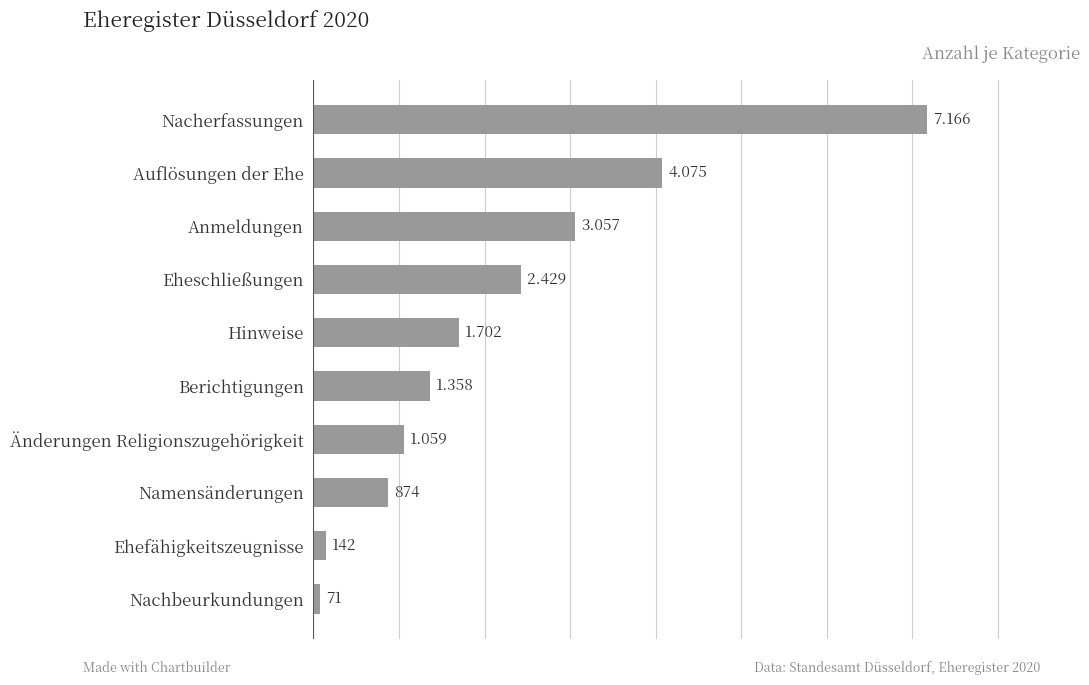

List the labels in order of value, largest first.

Nacherfassungen, Auflösungen der Ehe, Anmeldungen, Eheschließungen, Hinweise, Berichtigungen, Änderungen Religionszugehörigkeit, Namensänderungen, Ehefähigkeitszeugnisse, Nachbeurkundungen